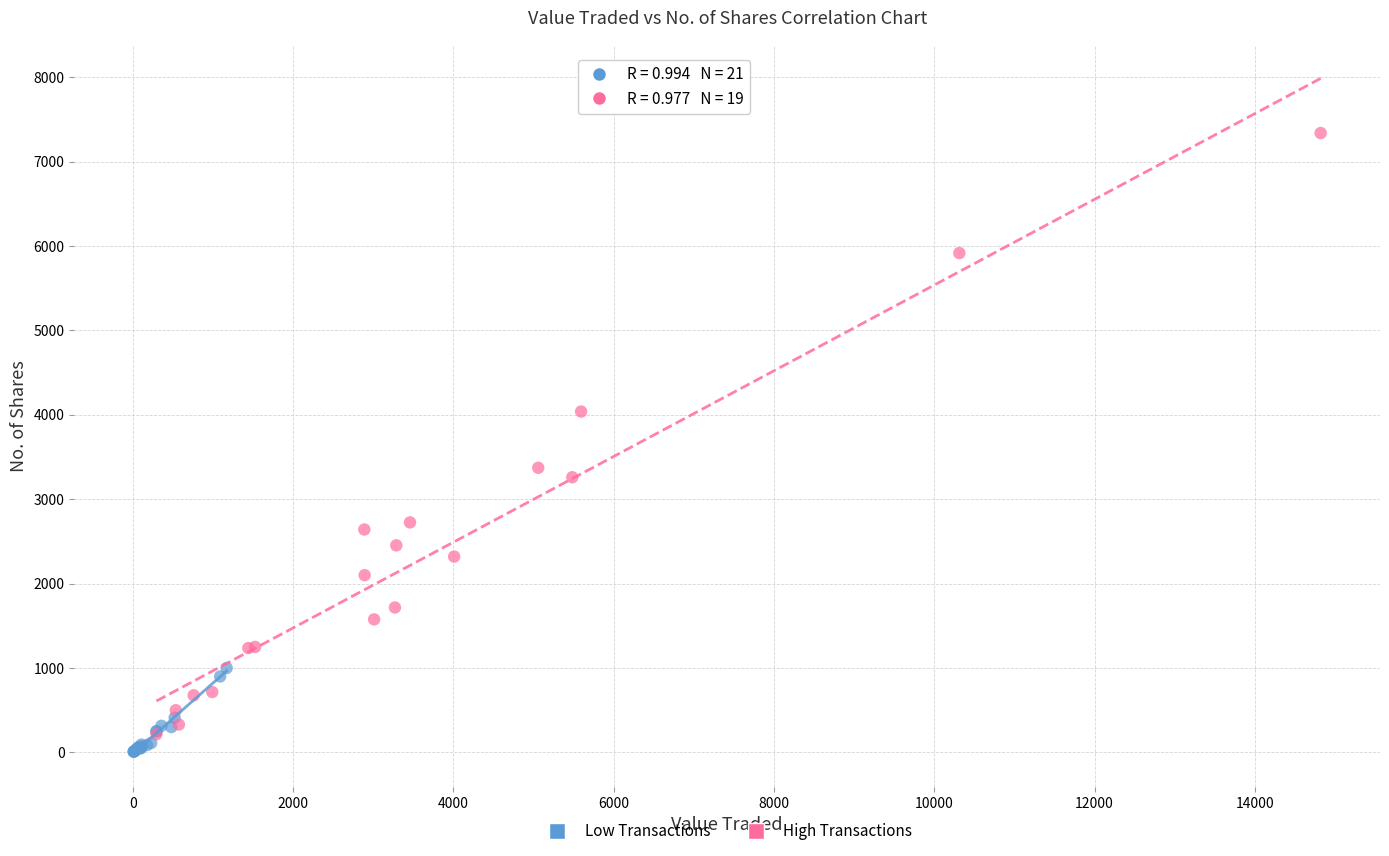

Which series has the widest spread of Y values?

High Transactions